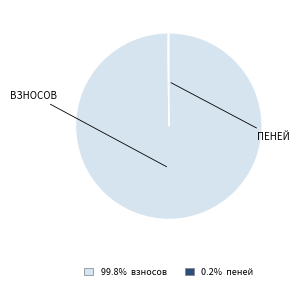

Is there any slice that represents more than half of the pie?

Yes